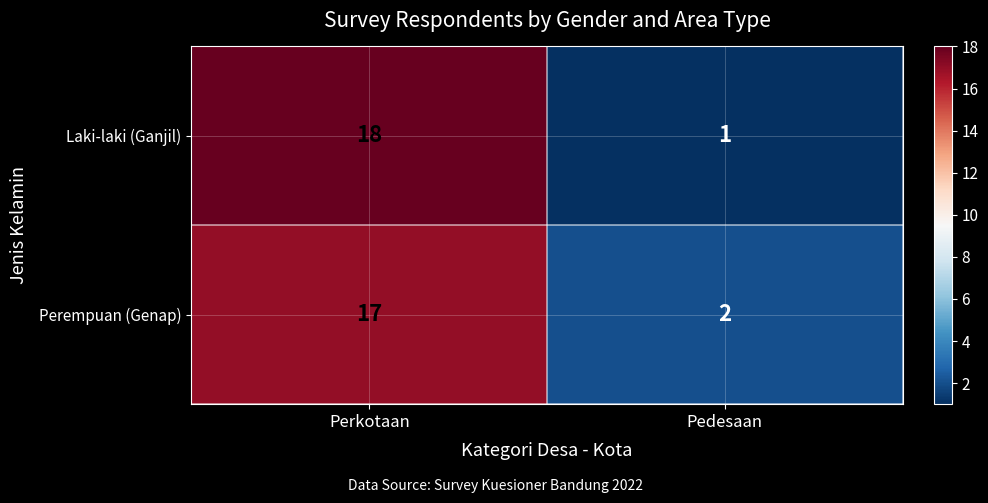

What is the average value of the Perempuan (Genap) series?

10